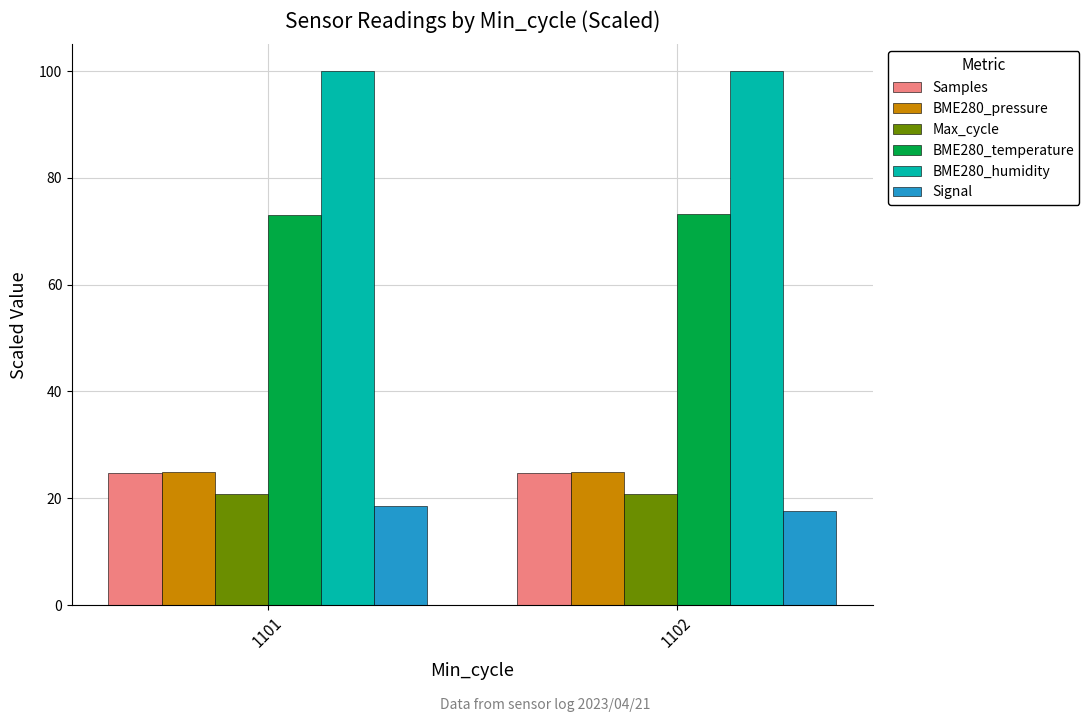

Which series has the largest total across all categories?

BME280_humidity